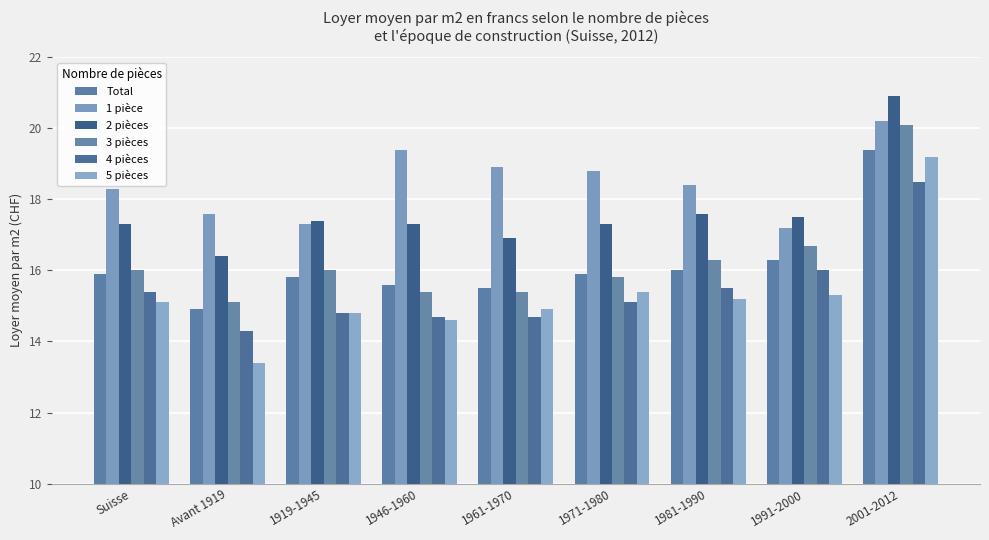

Which series changed the most between Suisse and 1946-1960?

1 pièce